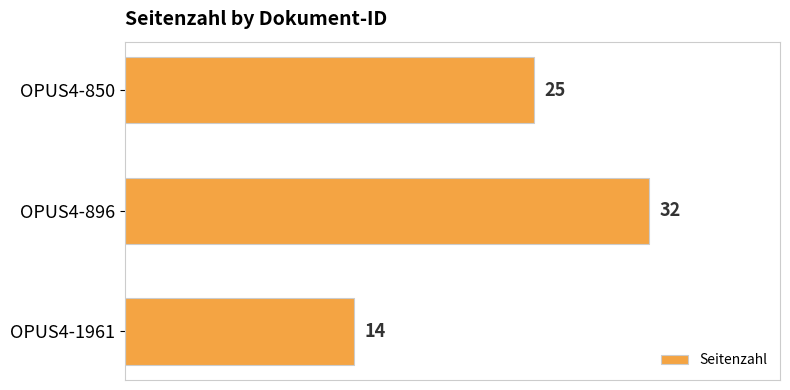

Which label corresponds to the largest value in the chart?

OPUS4-896